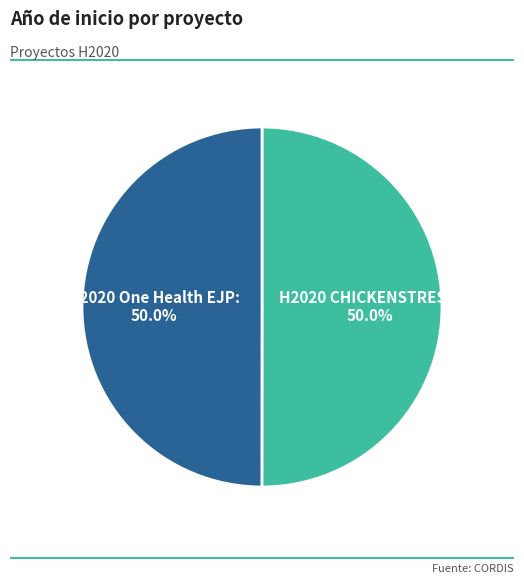

What is the ratio of the value at H2020 One Health EJP to the value at H2020 CHICKENSTRESS?

1.0